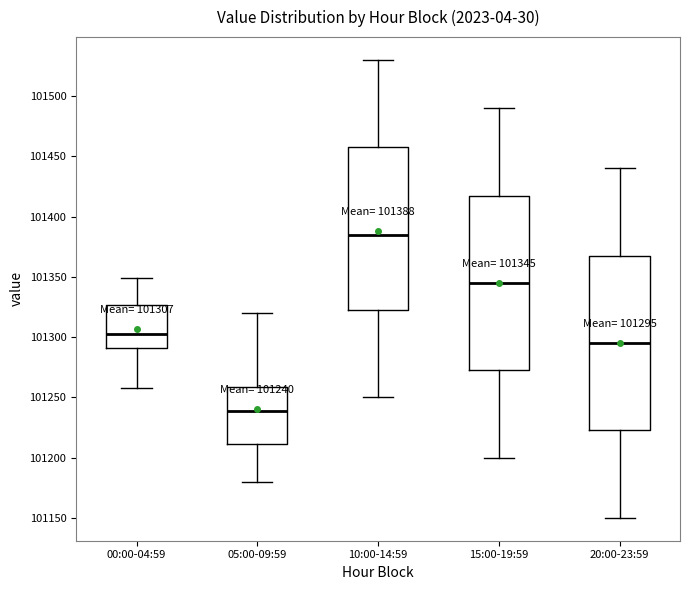

Which box's median line is the highest?

10:00-14:59